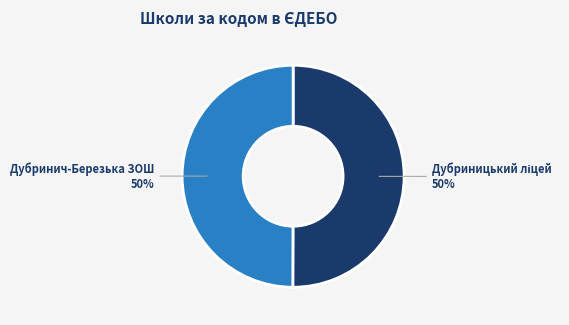

To the nearest percent, what is the average slice percentage?

50%